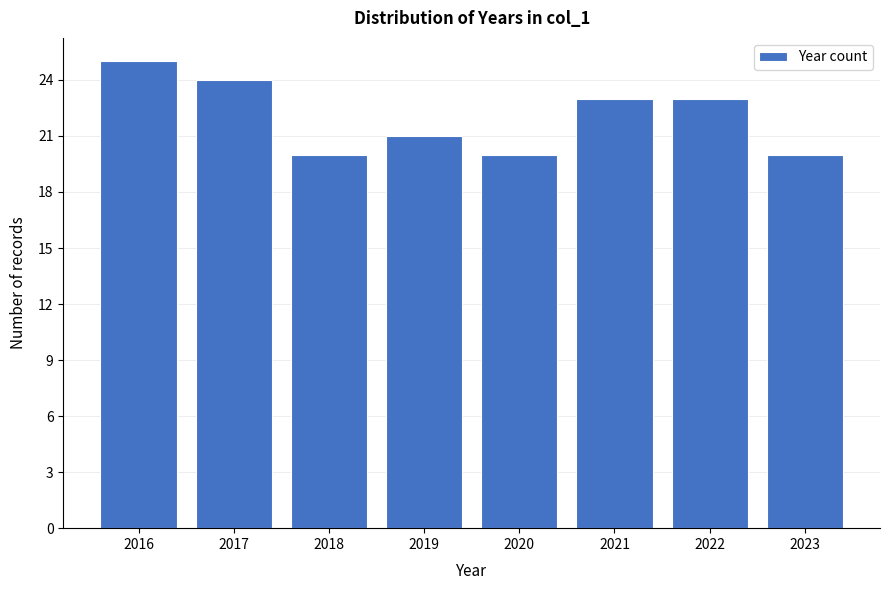

Reading left to right, extract all data points from this chart.

25	24	20	21	20	23	23	20